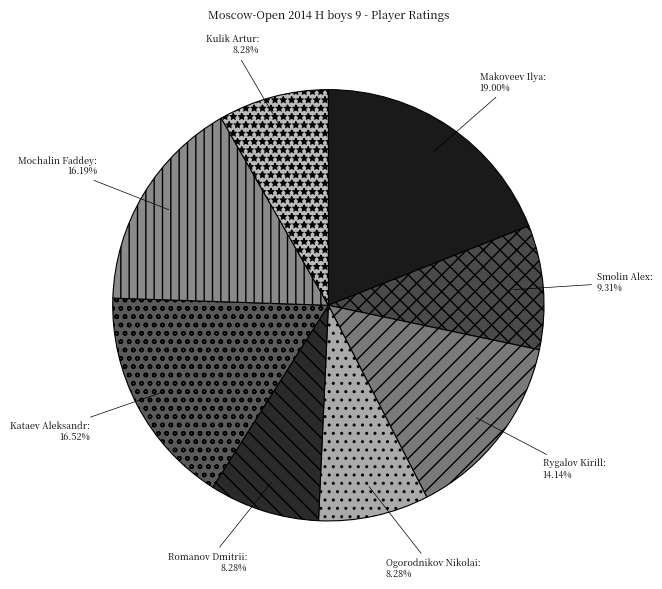

What is the largest slice in the pie chart?

Makoveev Ilya